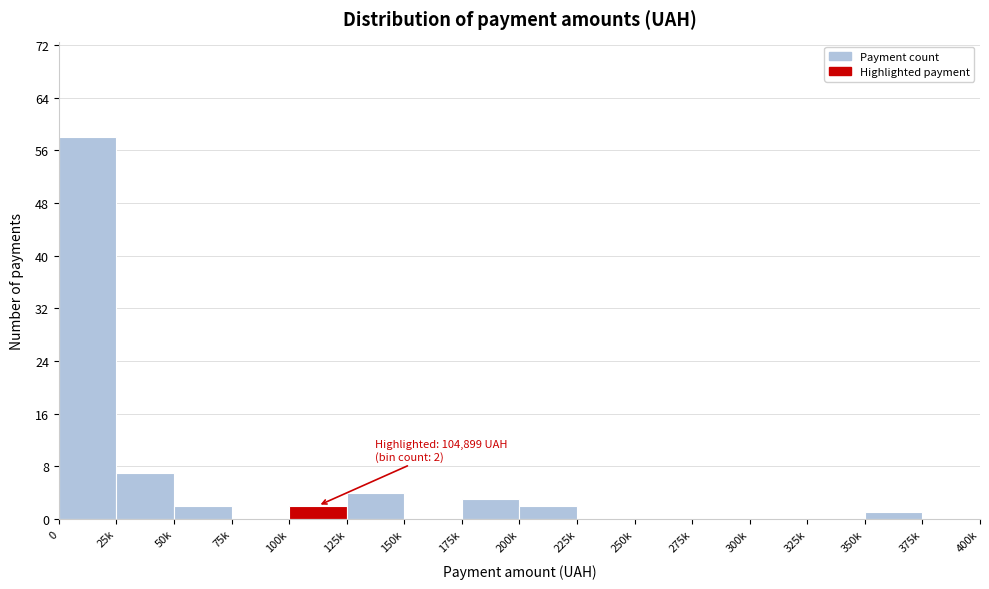

Reading right to left, list all the values displayed in this chart.

375k=0	350k=1	325k=0	300k=0	275k=0	250k=0	225k=0	200k=2	175k=3	150k=0	125k=4	100k=2	75k=0	50k=2	25k=7	0=58